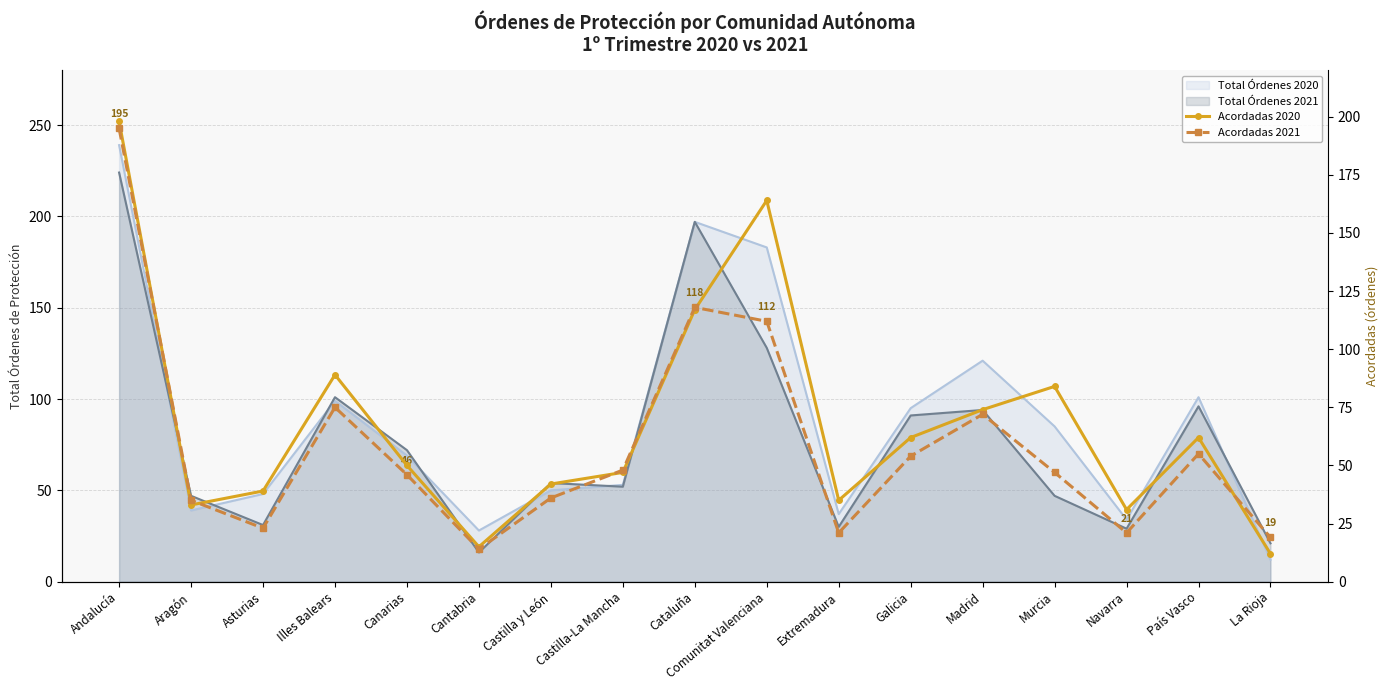

What is the value of the Acordadas 2021 point at the 11th from the left?

21